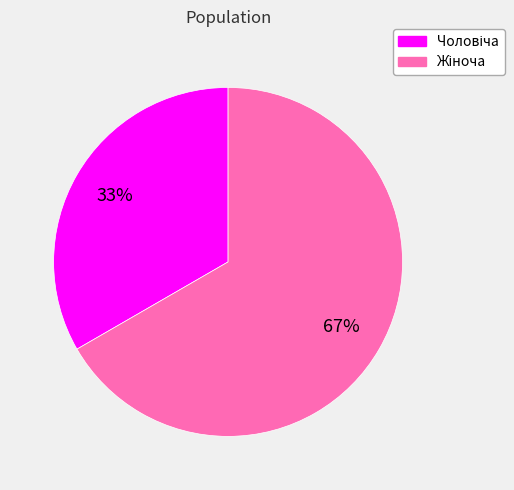

Is there a majority slice in this chart?

Yes